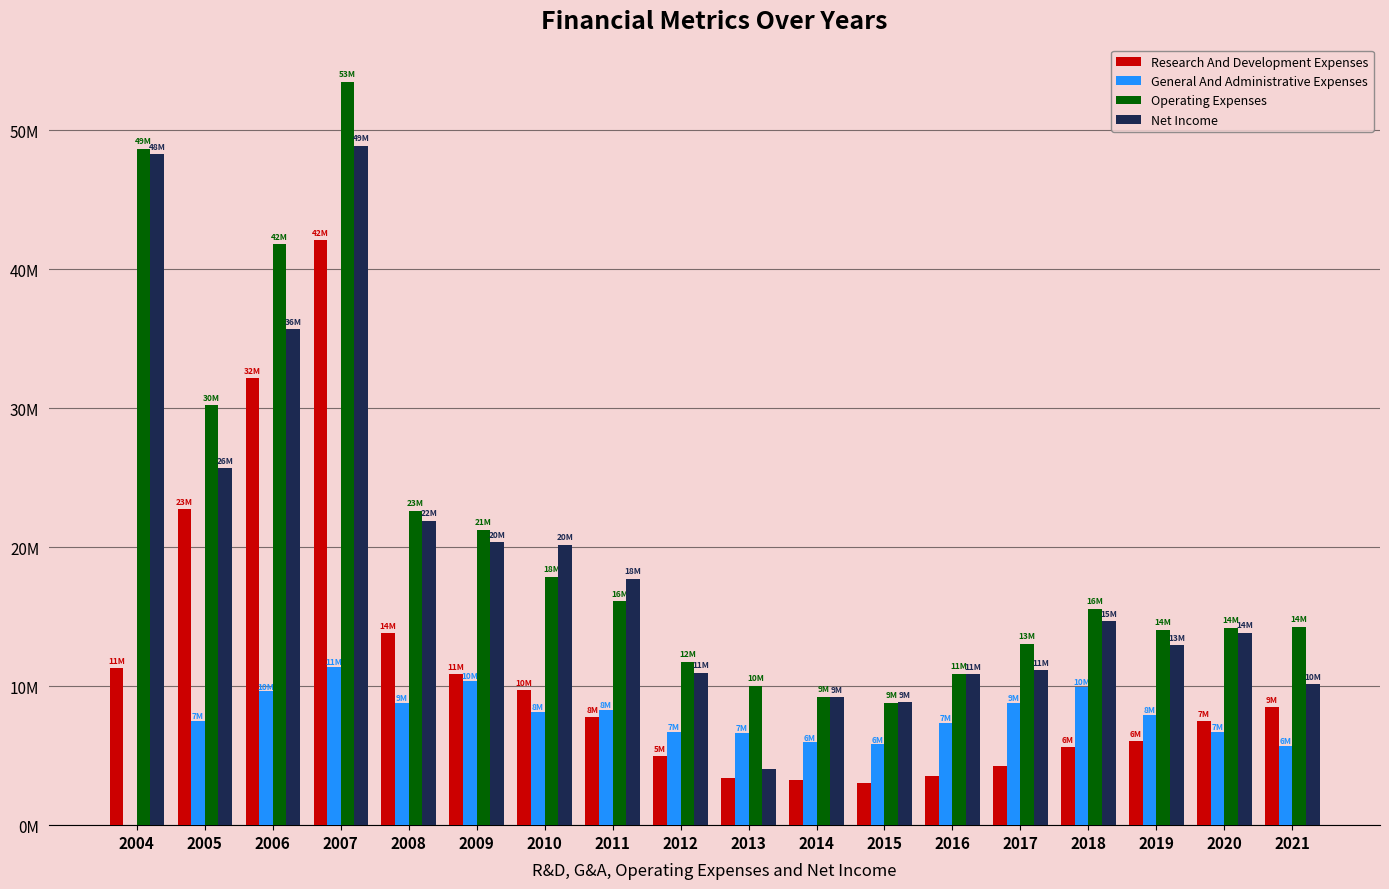

List the labels in order of Operating Expenses value, smallest first.

2015, 2014, 2013, 2016, 2012, 2017, 2019, 2020, 2021, 2018, 2011, 2010, 2009, 2008, 2005, 2006, 2004, 2007